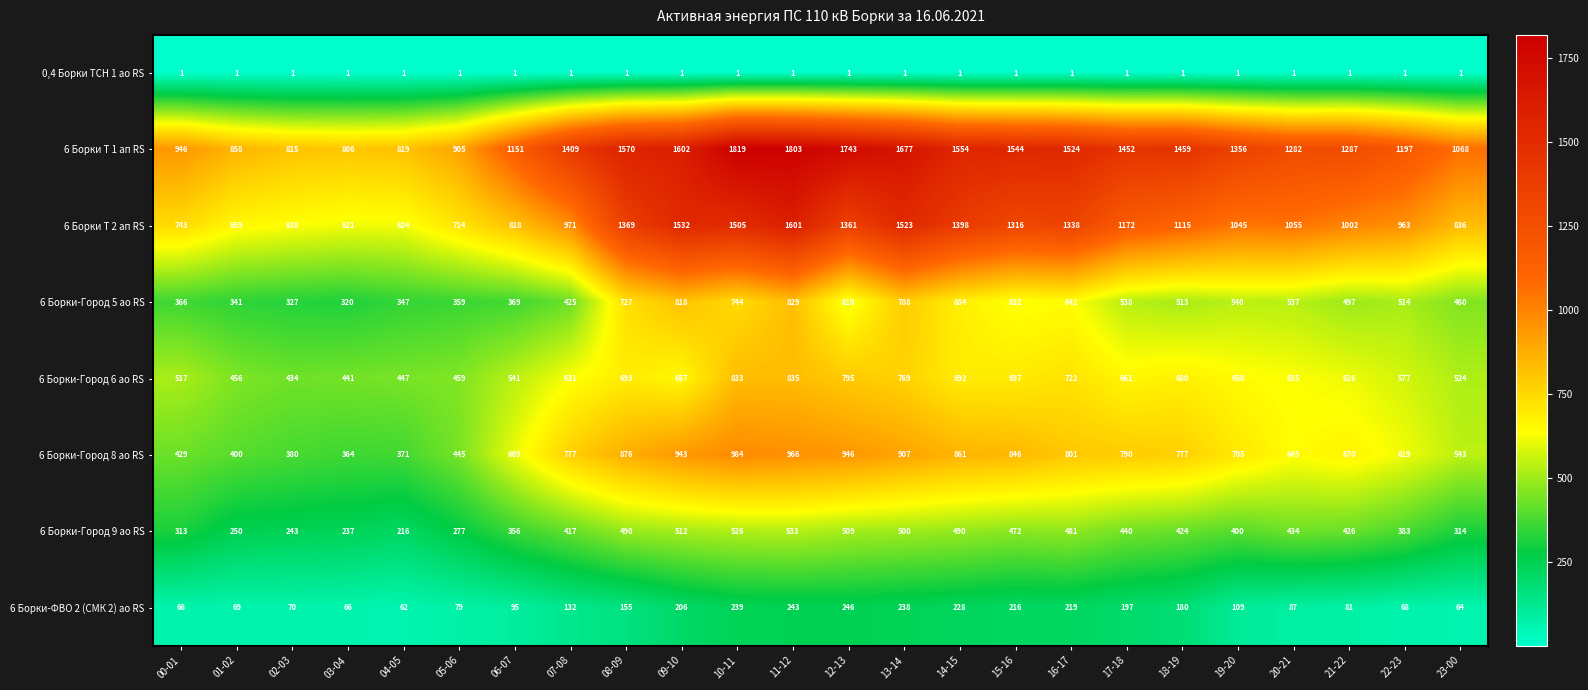

The value of 6 Борки-Город 8 ао RS at 17-18 is 790. True or false?

True